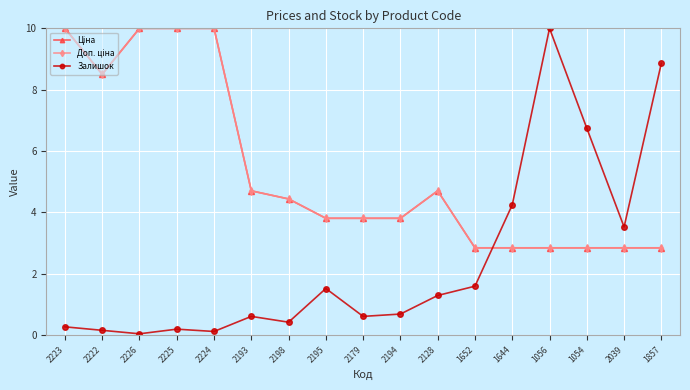

What is the label of the 7th point from the right?

2128